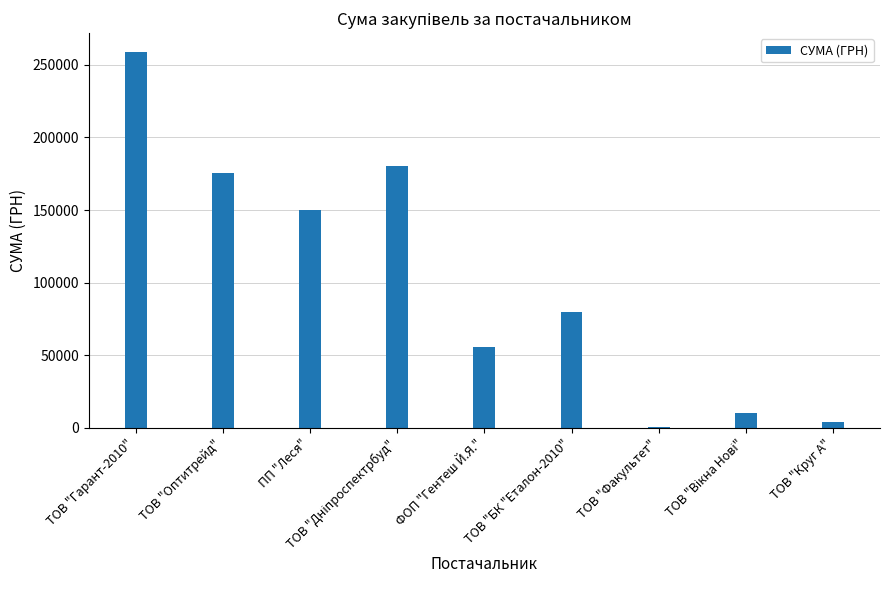

Between ТОВ "Факультет" and ФОП "Гентеш Й.Я.", which is larger?

ФОП "Гентеш Й.Я."